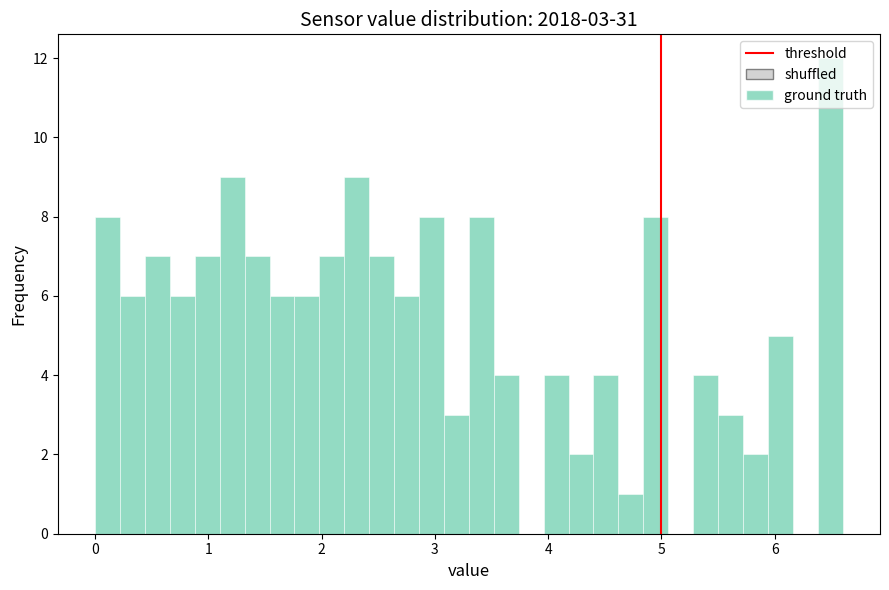

Read against the x-axis, roughly where is the centre of the tallest bar?

6.5